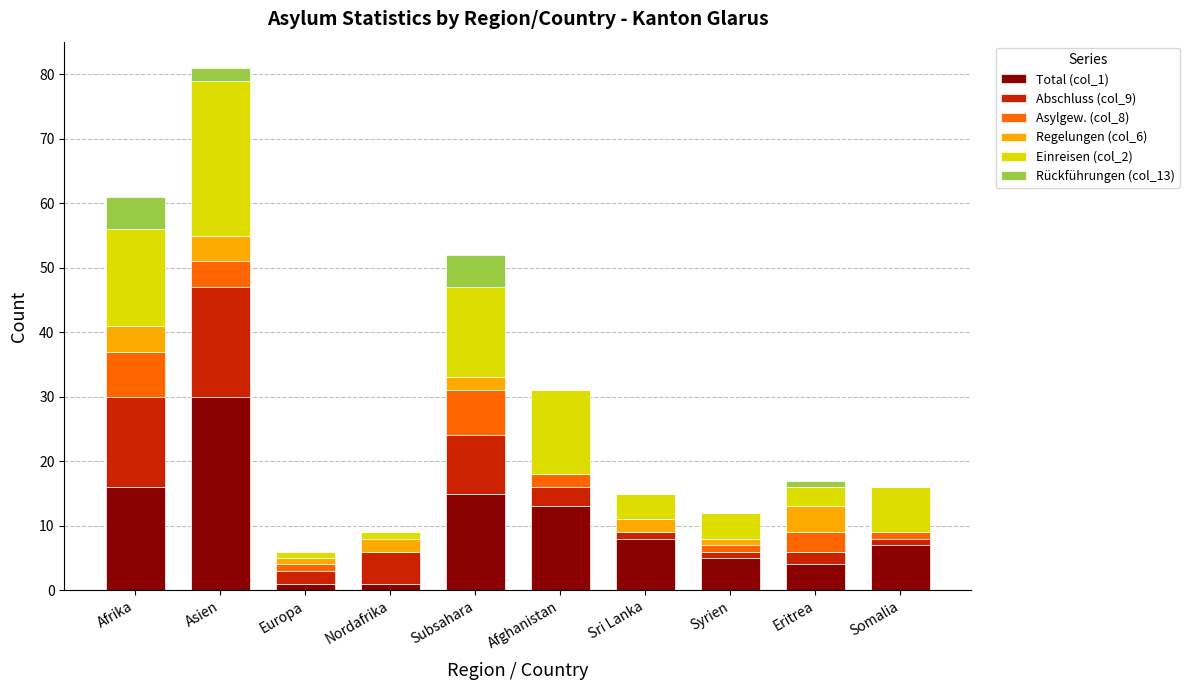

At which category is the sum across all series the highest?

Asien